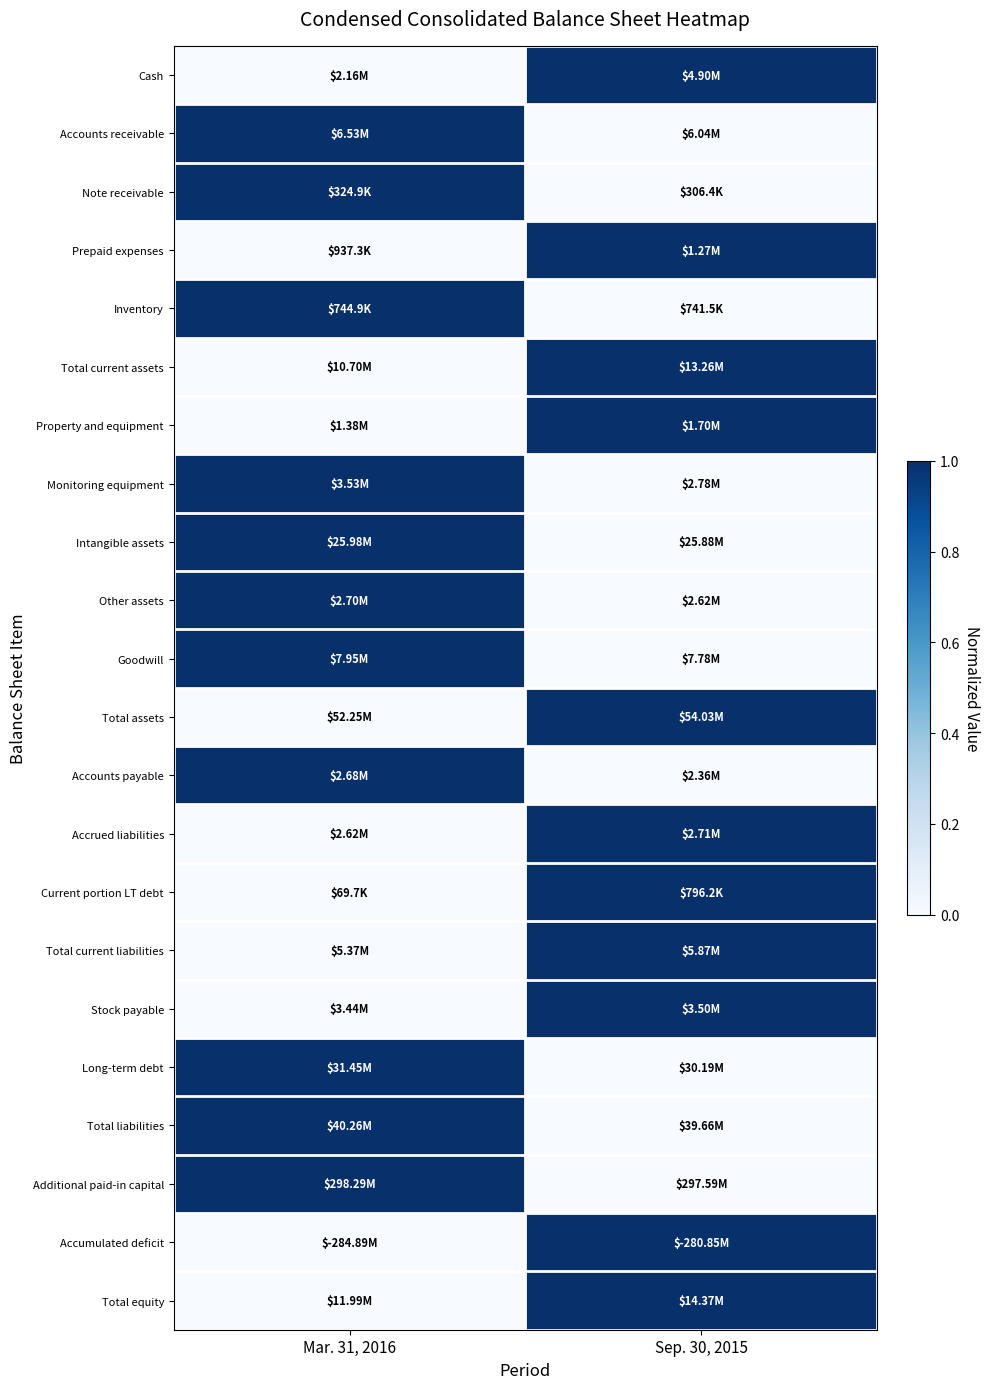

What is the total value across all series at Sep. 30, 2015?

11